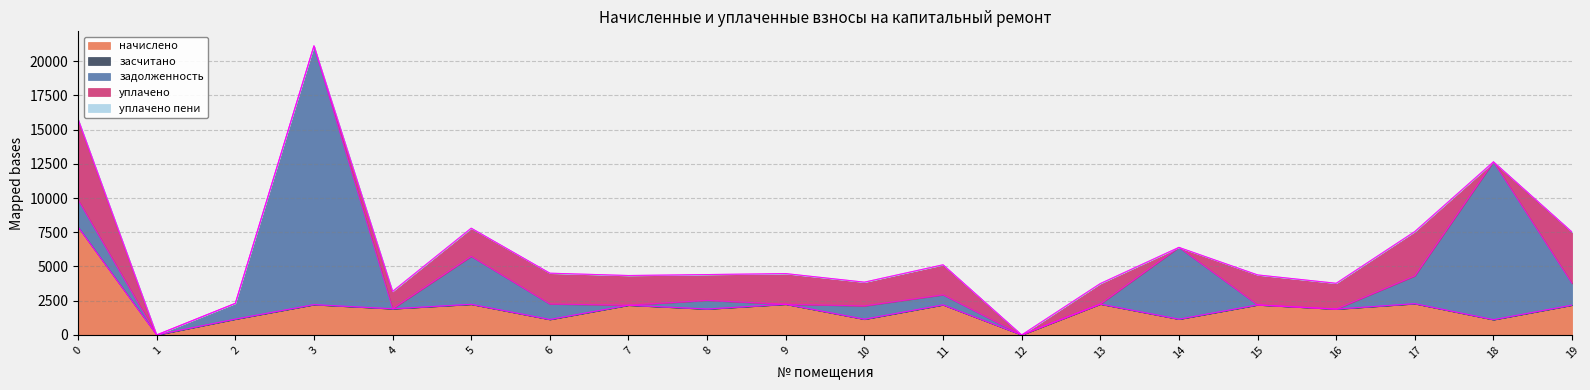

What is the maximum value shown in the chart?

18916.5